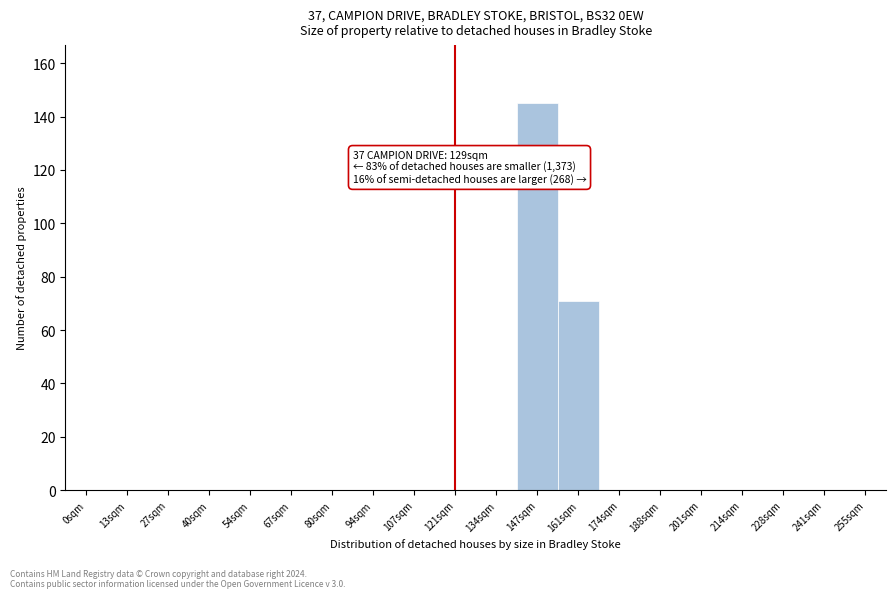

Reading left to right, transcribe all the data shown in this chart.

0sqm=0	13sqm=0	27sqm=0	40sqm=0	54sqm=0	67sqm=0	80sqm=0	94sqm=0	107sqm=0	121sqm=0	134sqm=0	147sqm=145	161sqm=71	174sqm=0	188sqm=0	201sqm=0	214sqm=0	228sqm=0	241sqm=0	255sqm=0